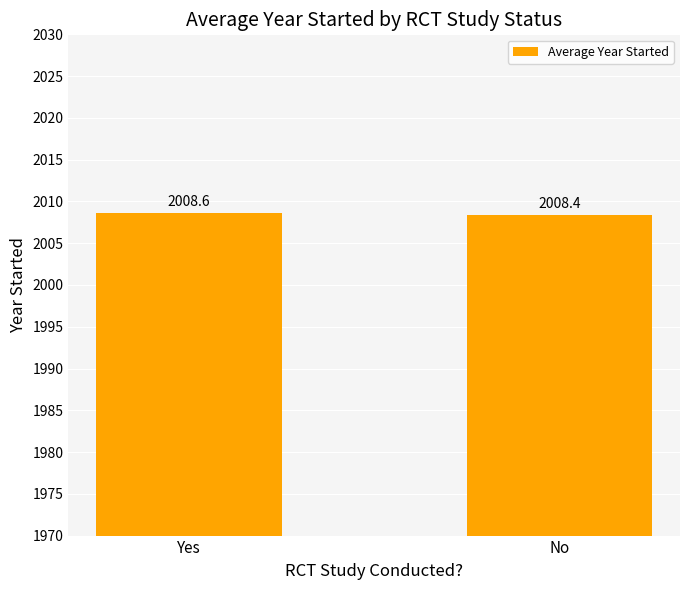

Reading right to left, extract all data points from this chart.

No=2008.4	Yes=2008.6